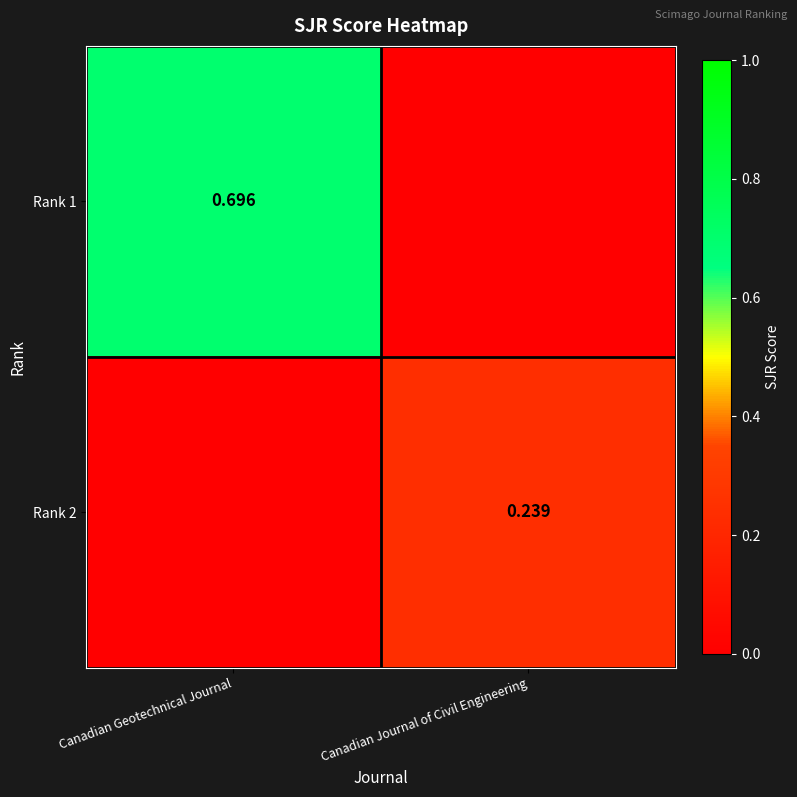

Rank the series by their average value, from lowest to highest.

Rank 2, Rank 1